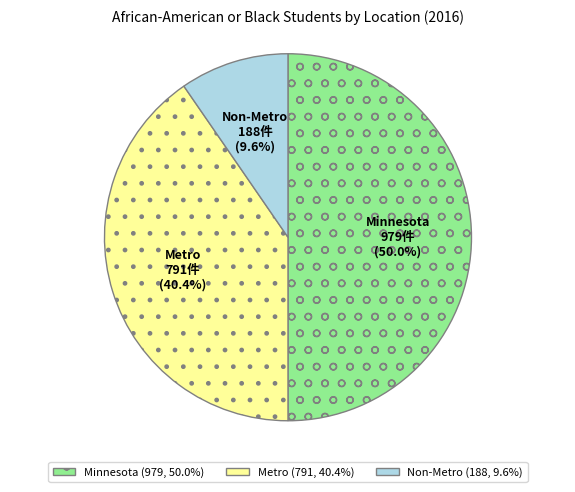

Does Non-Metro represent more than half of the total?

No